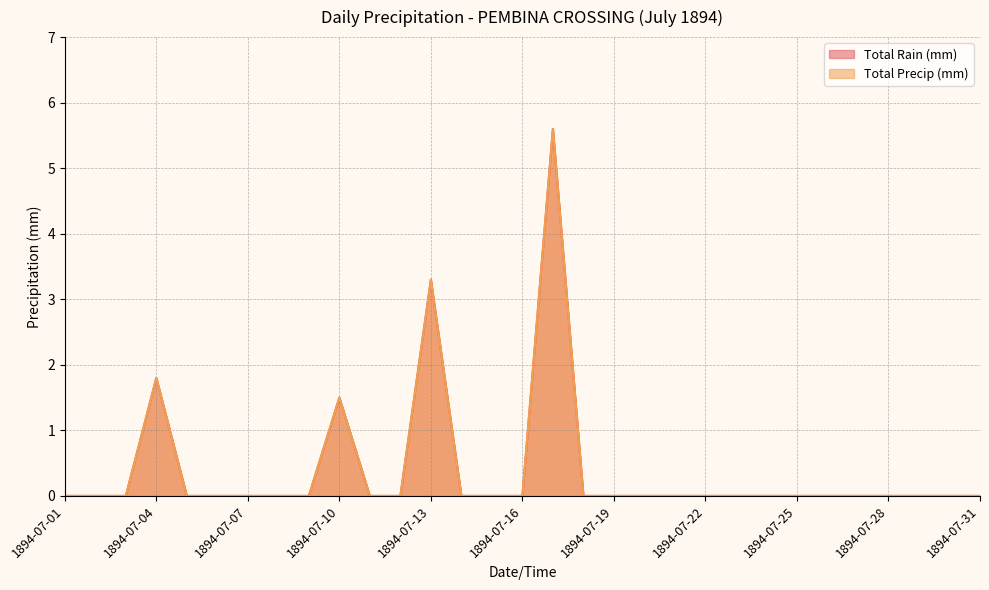

True or false: Total Rain (mm) has a value of 3.4 at 1894-07-21.

False